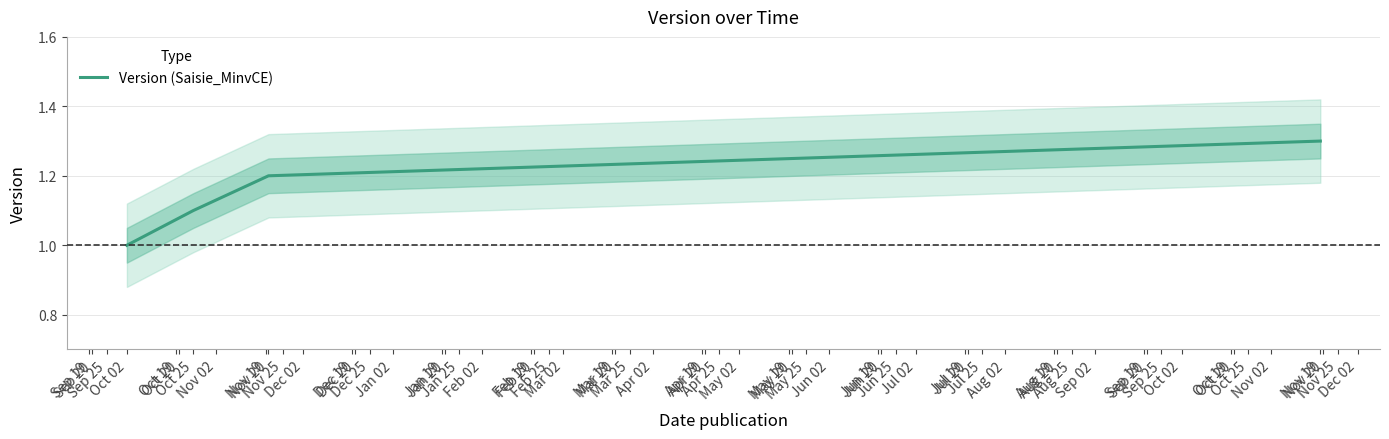

What is the highest value of the Version (Saisie_MinvCE) series?

1.3